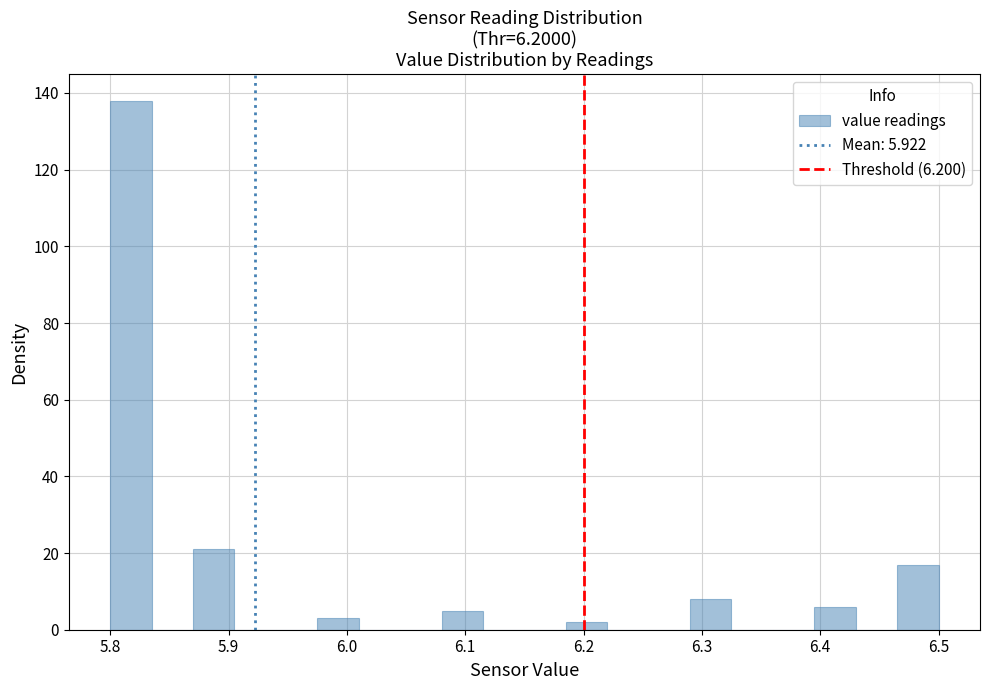

Around what value on the x-axis is the tallest bar? Give the approximate position of its centre, as read against the axis.

5.82